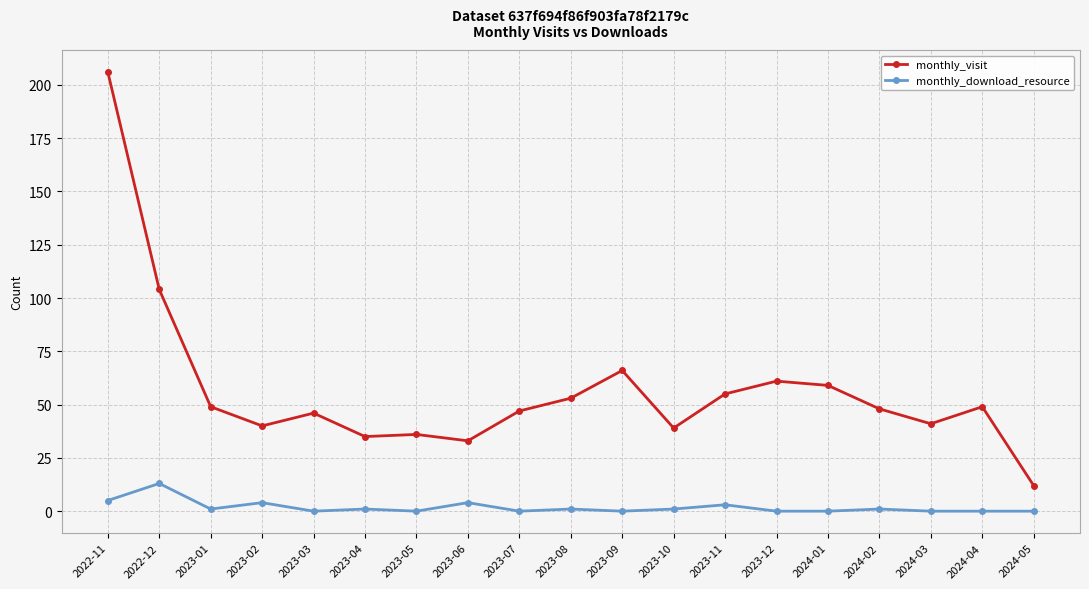

Reading left to right, what are all the values shown in this chart?

monthly_visit: 2022-11=206	2022-12=104	2023-01=49	2023-02=40	2023-03=46	2023-04=35	2023-05=36	2023-06=33	2023-07=47	2023-08=53	2023-09=66	2023-10=39	2023-11=55	2023-12=61	2024-01=59	2024-02=48	2024-03=41	2024-04=49	2024-05=12
monthly_download_resource: 2022-11=5	2022-12=13	2023-01=1	2023-02=4	2023-03=0	2023-04=1	2023-05=0	2023-06=4	2023-07=0	2023-08=1	2023-09=0	2023-10=1	2023-11=3	2023-12=0	2024-01=0	2024-02=1	2024-03=0	2024-04=0	2024-05=0